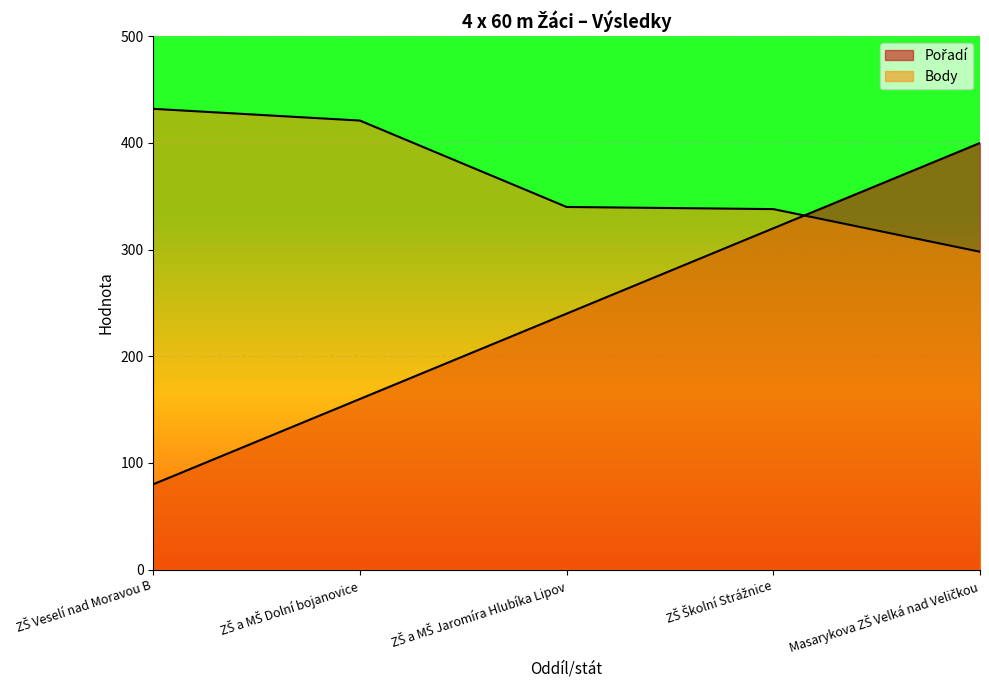

At which label does Body first exceed 340?

ZŠ Veselí nad Moravou B